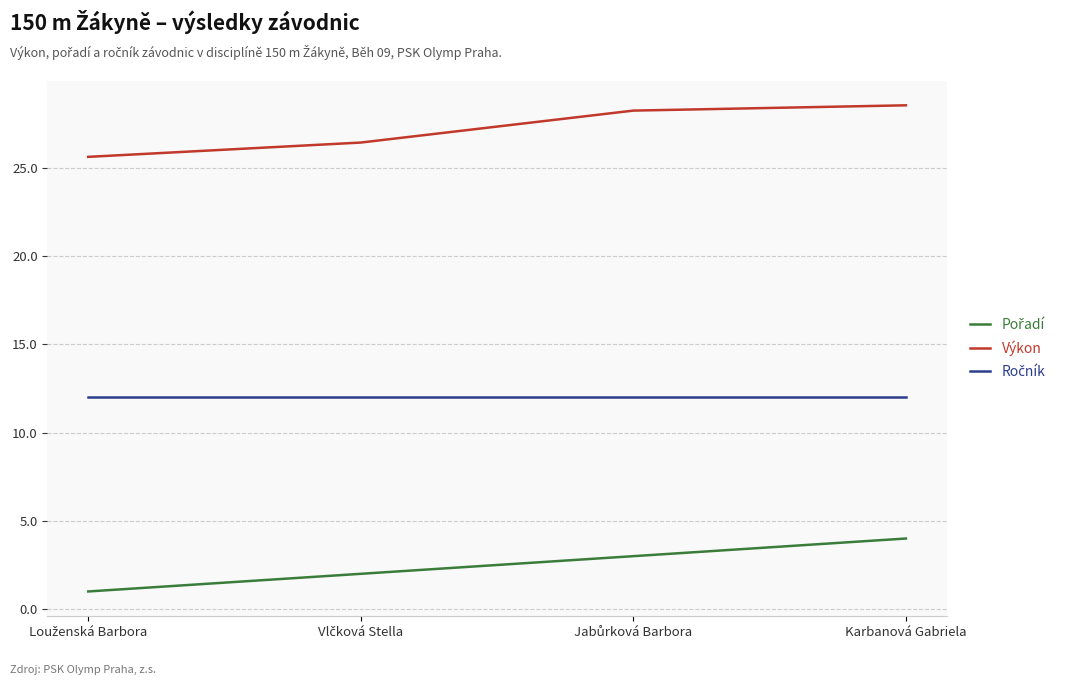

What position from the right is Karbanová Gabriela?

1